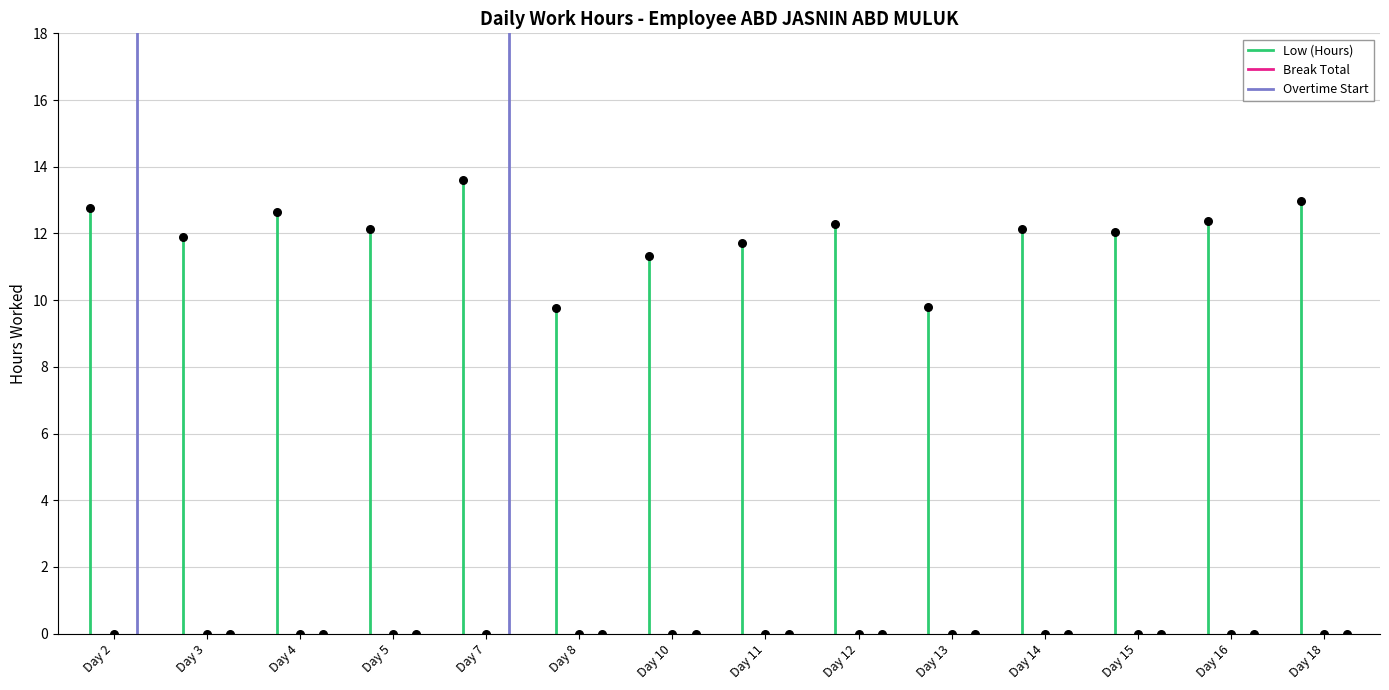

Which series contains the highest Y value?

Overtime Start